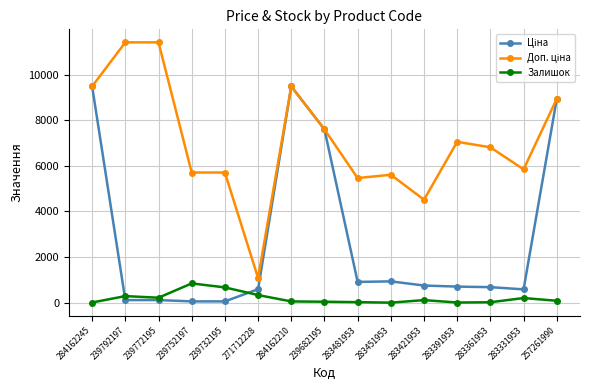

What is the highest value of the Залишок series?

845.0